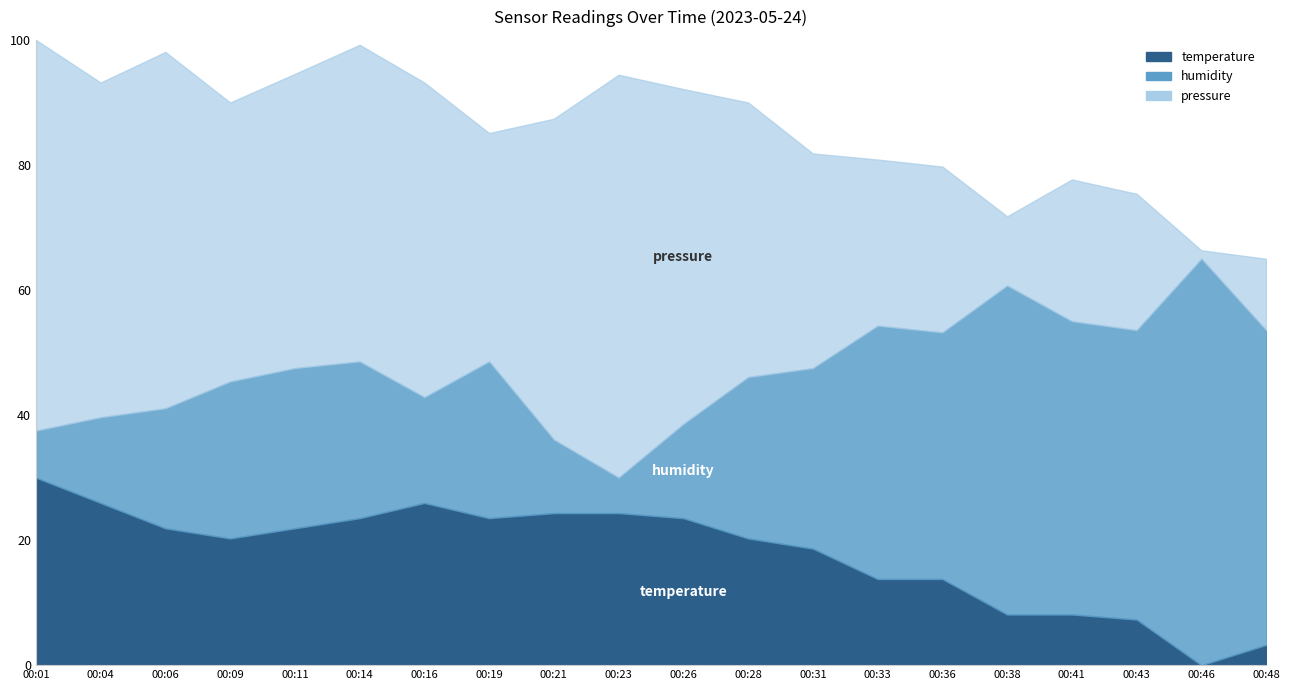

How many distinct data groups are displayed?

3